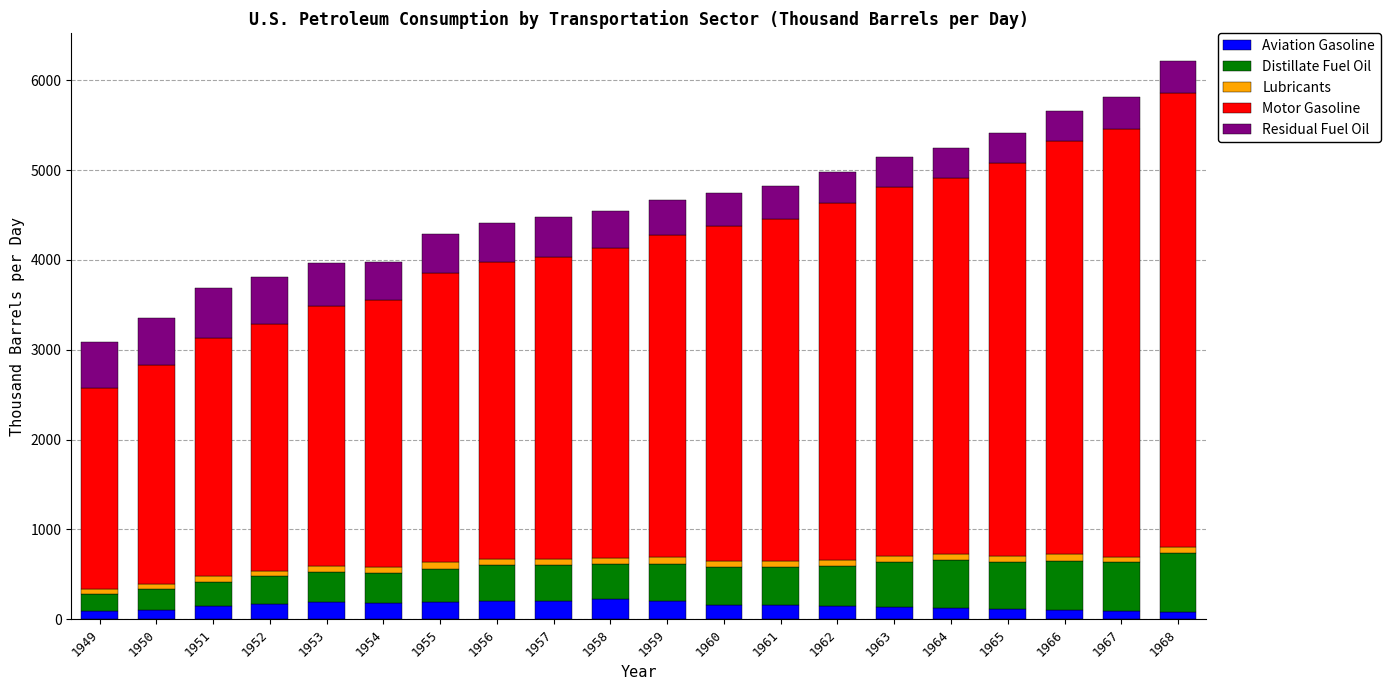

True or false: Aviation Gasoline has a value of 203.8 at 1956.

True